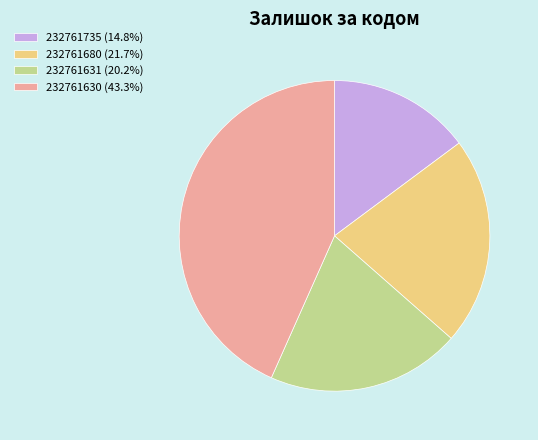

Is there a majority slice in this chart?

No